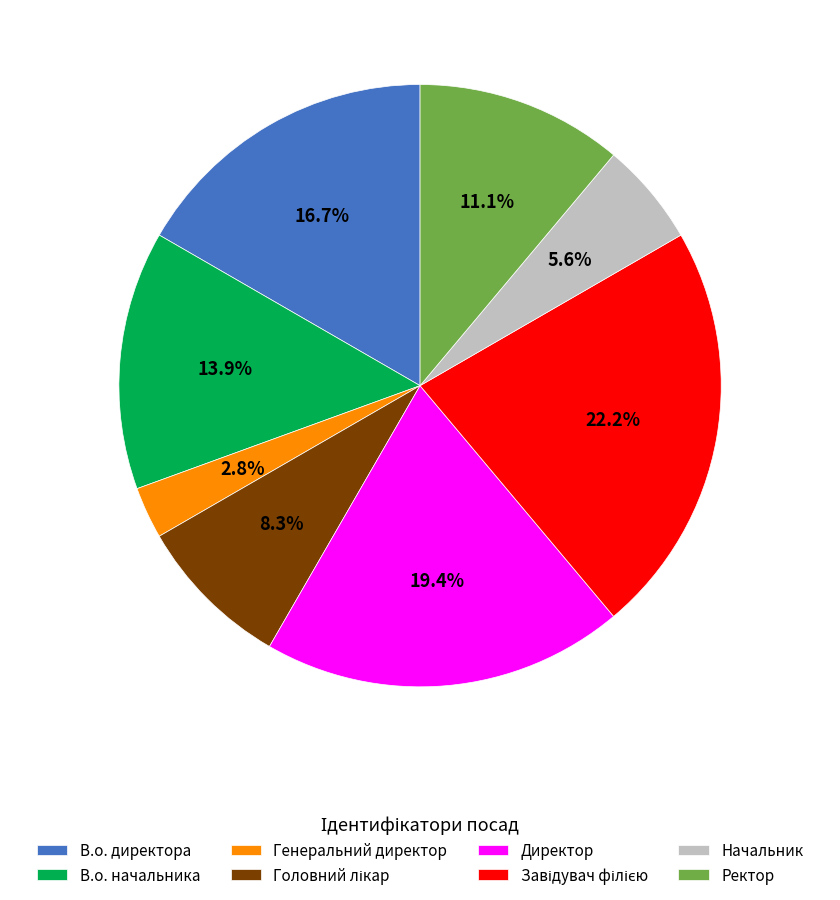

How many segments does this pie chart have?

8